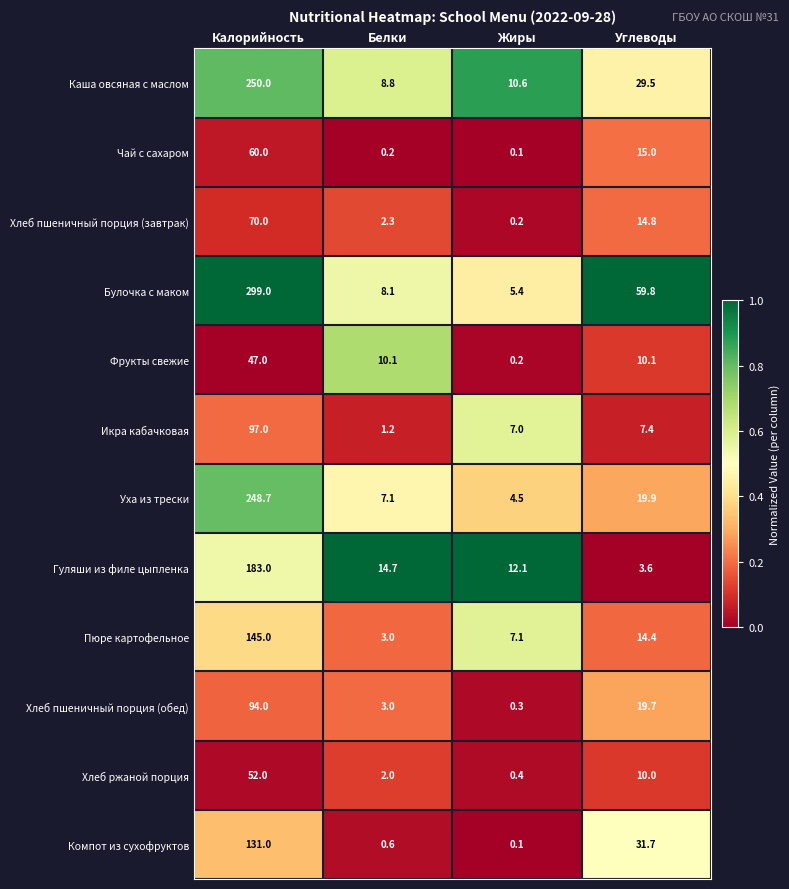

Rank the series by their maximum value, from highest to lowest.

Булочка с маком, Каша овсяная с маслом, Уха из трески, Гуляши из филе цыпленка, Пюре картофельное, Компот из сухофруктов, Икра кабачковая, Хлеб пшеничный порция (обед), Хлеб пшеничный порция (завтрак), Чай с сахаром, Хлеб ржаной порция, Фрукты свежие